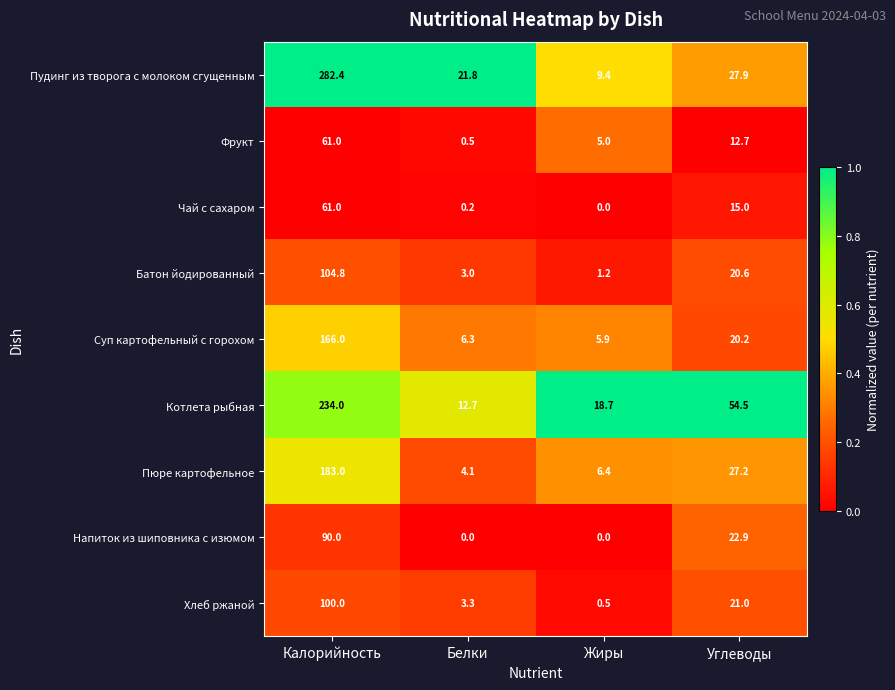

What is the difference between the second highest and second lowest values in the Хлеб ржаной series?

17.7